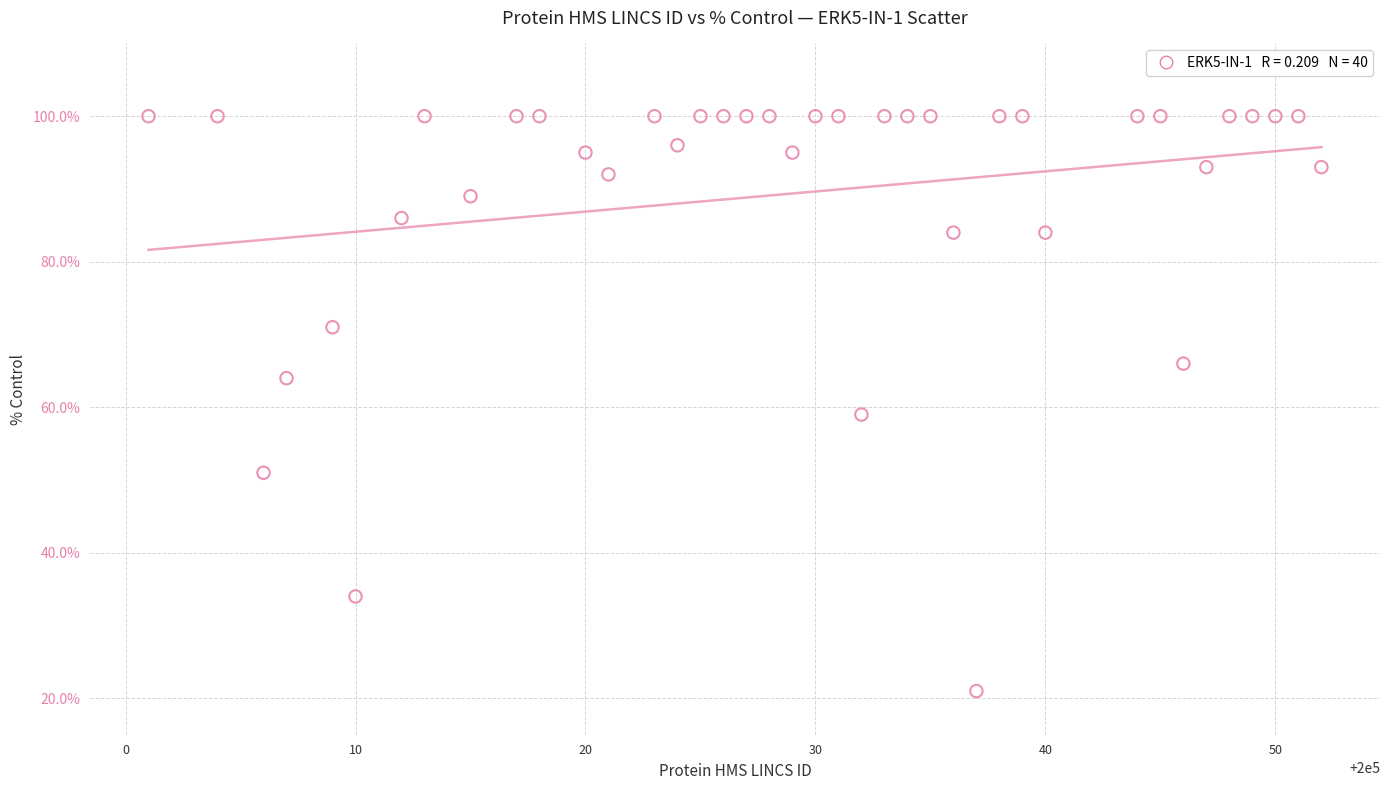

What Y value in the scatter plot is closest to 60?

59